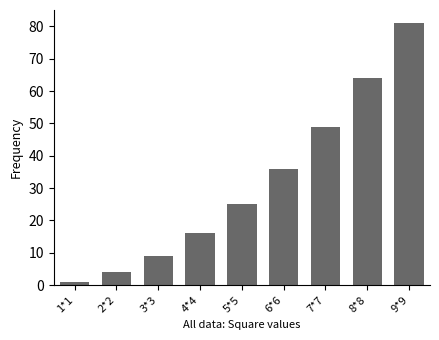

What is the sum of the values at 2*2 and 7*7?

53